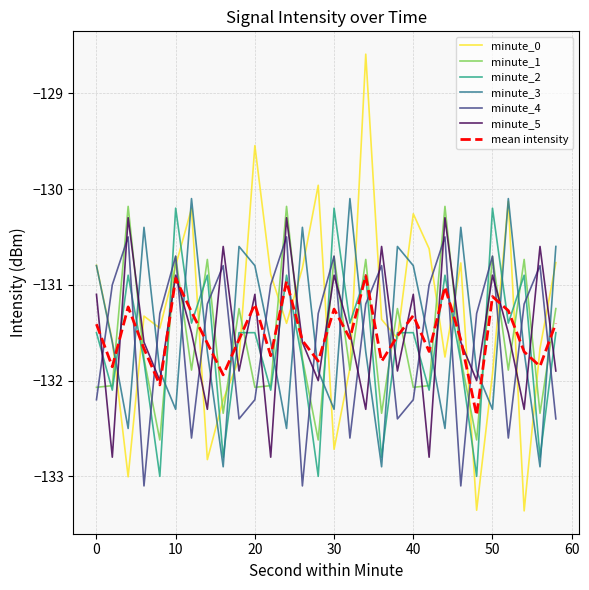

True or false: minute_3 has more than 1 points higher than both neighbors.

True